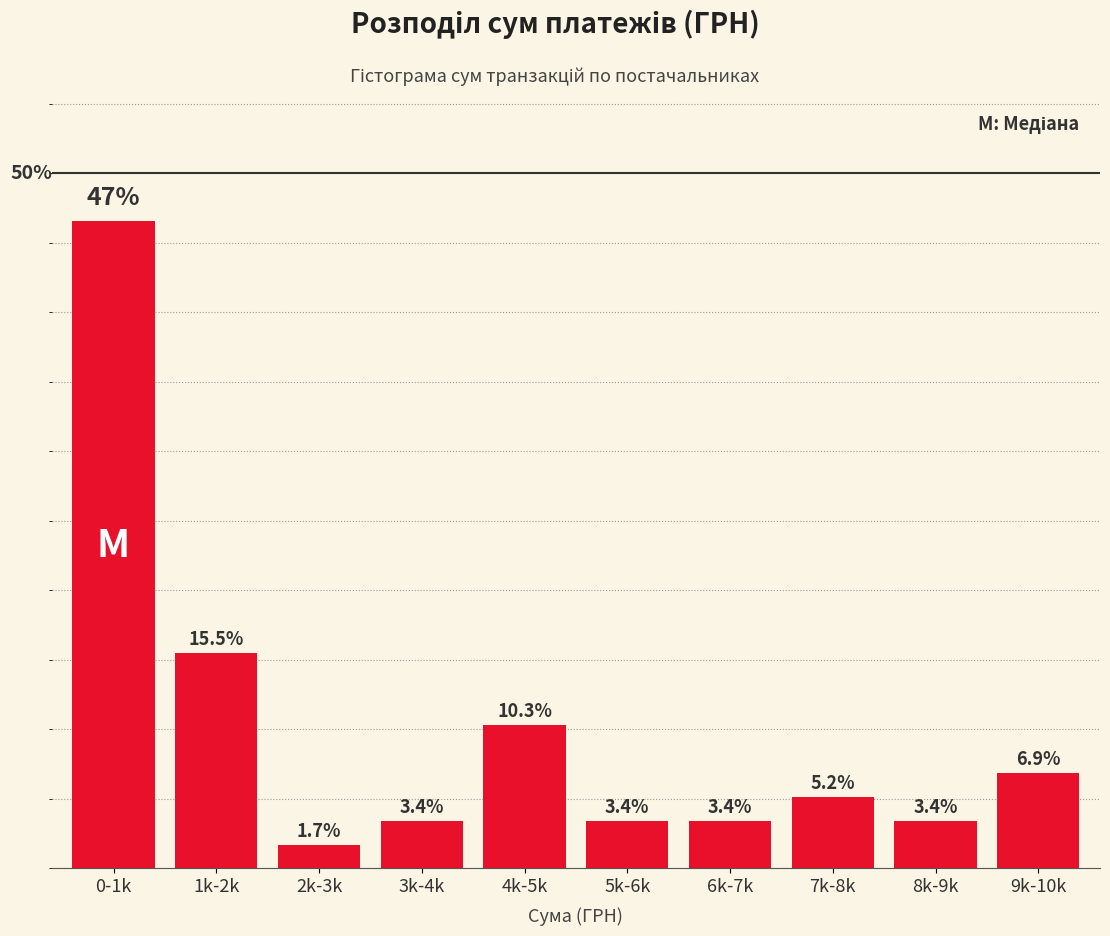

What is the label of the 8th bar from the left?

7k-8k